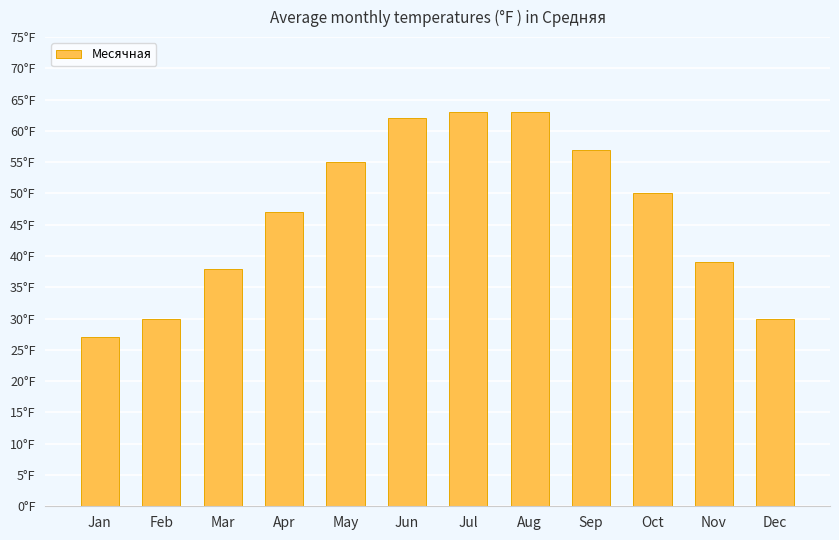

Does the chart contain any negative values?

No